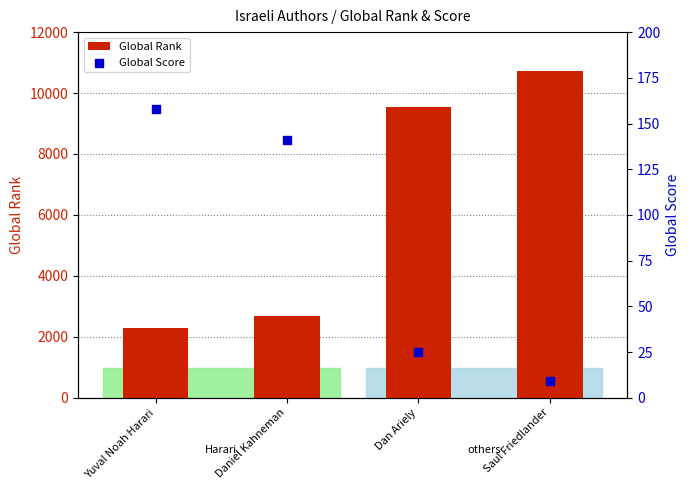

At how many categories does at least one series exceed 2594?

3